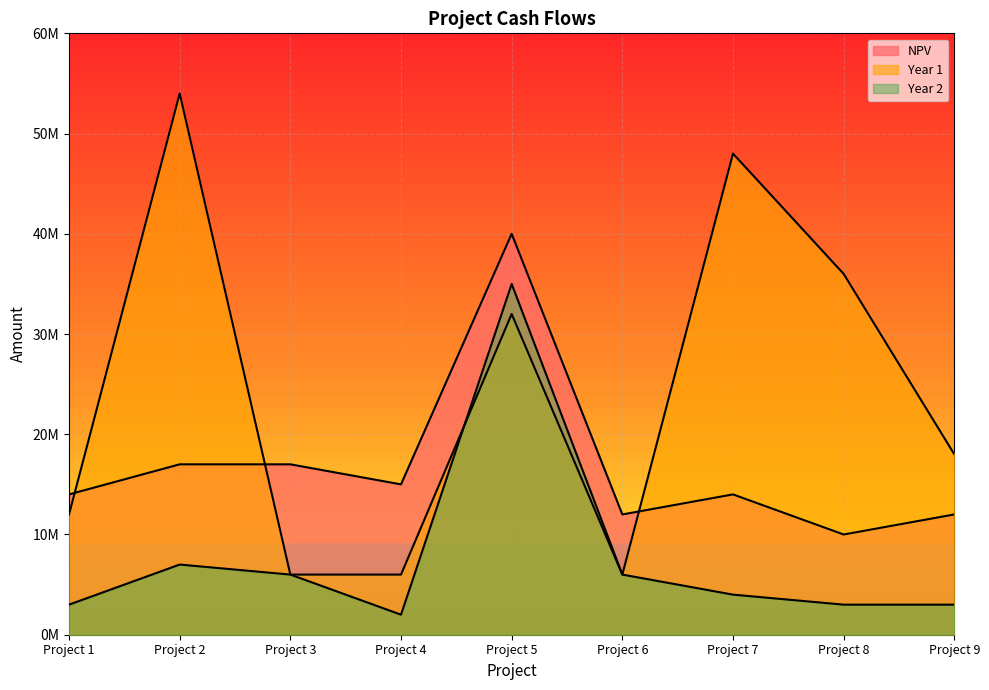

List the series in order of their overall mean, highest first.

Year 1, NPV, Year 2